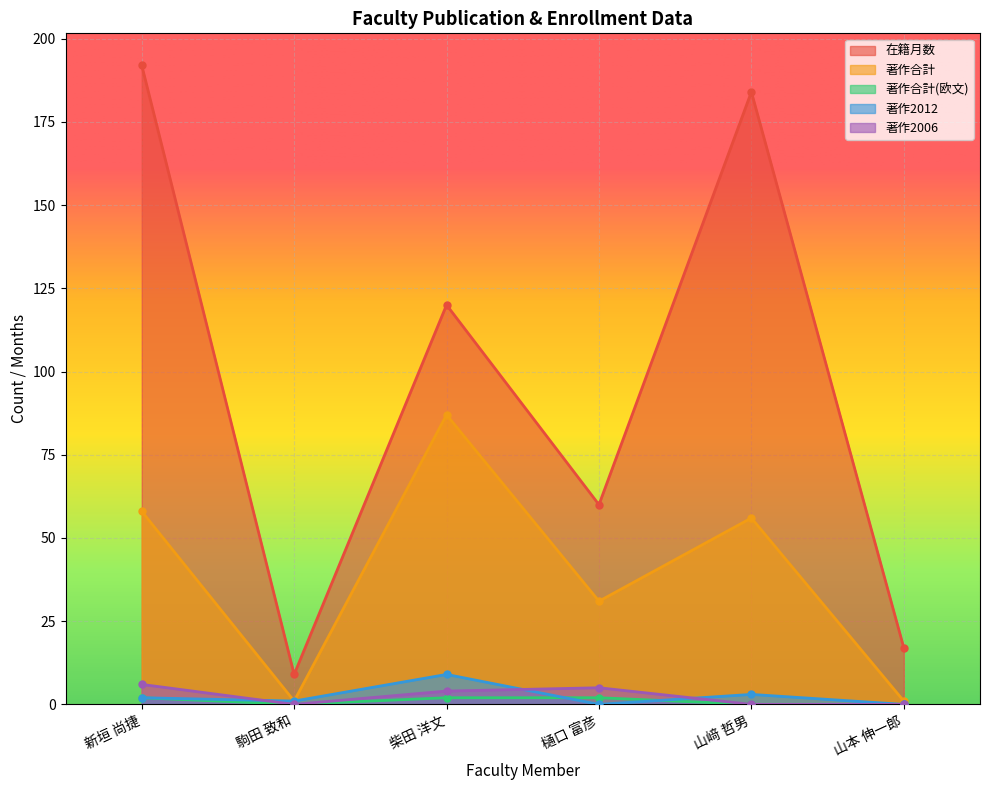

Reading left to right, what are all the values shown in this chart?

在籍月数: 192	9	120	60	184	17
著作合計: 58	1	87	31	56	1
著作合計(欧文): 2	0	2	2	0	0
著作2012: 2	1	9	0	3	0
著作2006: 6	0	4	5	0	0